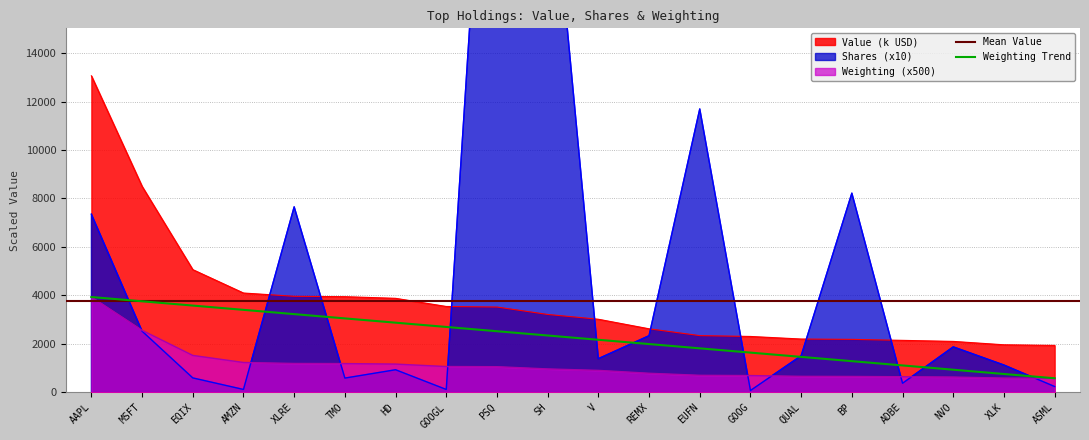

True or false: Weighting has more than 2 interior local peaks.

False